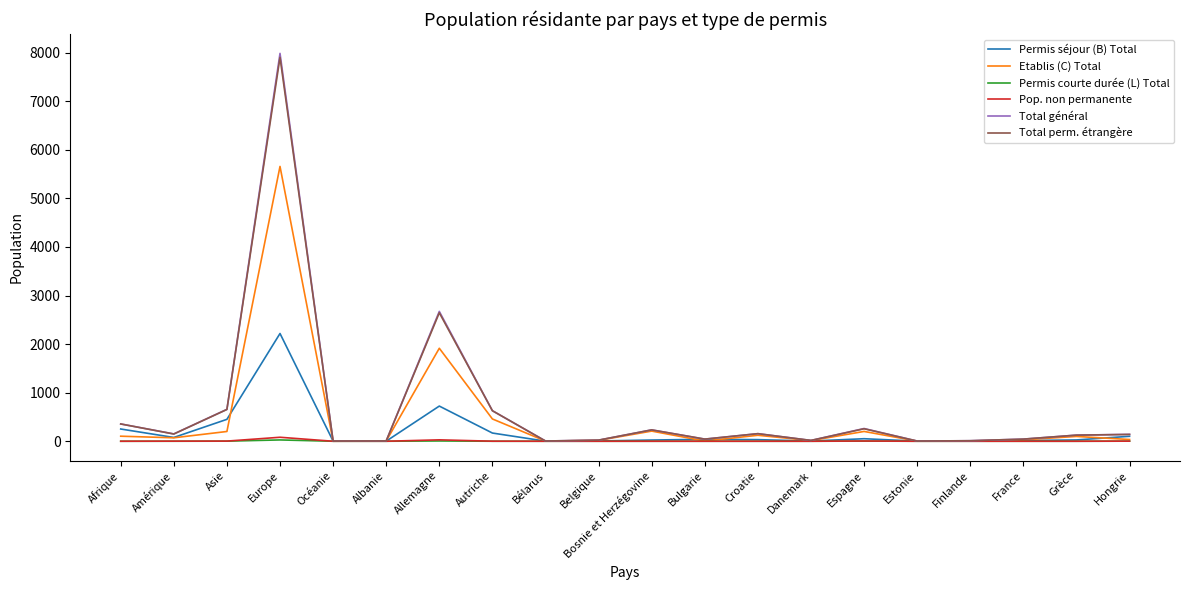

At which category is the sum across all series the highest?

Europe